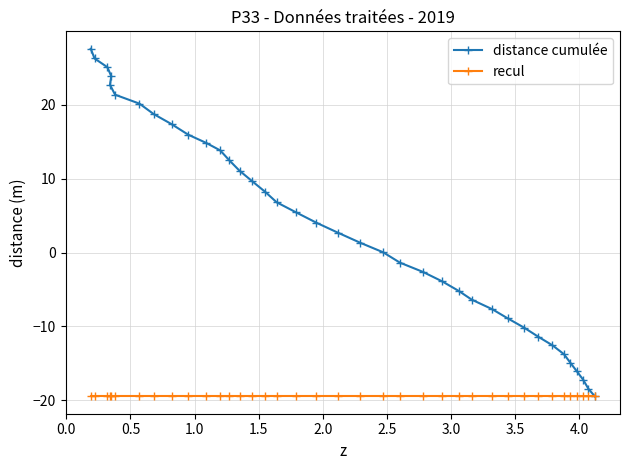

Which series has the widest spread of values?

distance cumulée